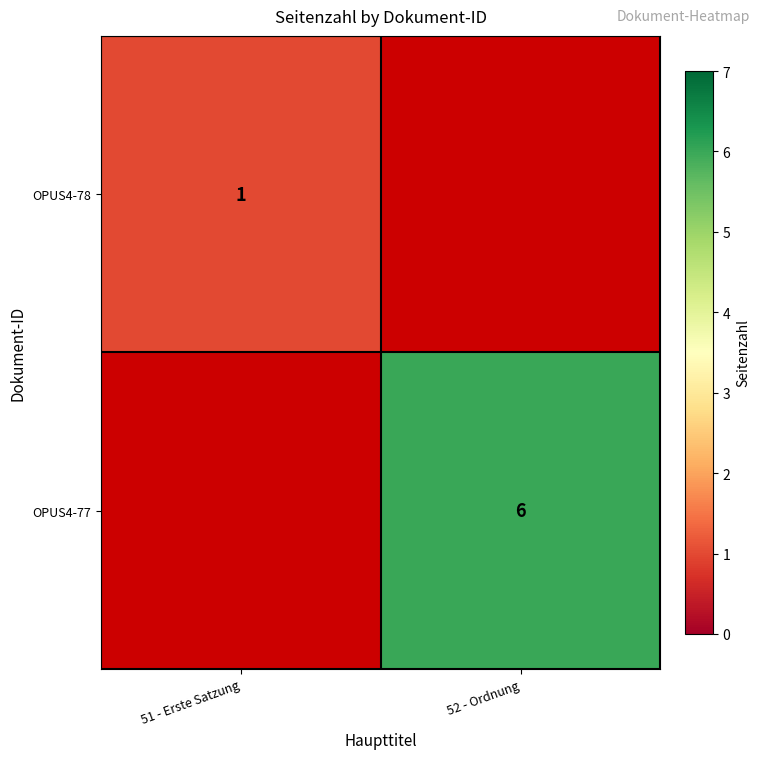

The OPUS4-78 series shows 1 at 51 - Erste Satzung. True or false?

True